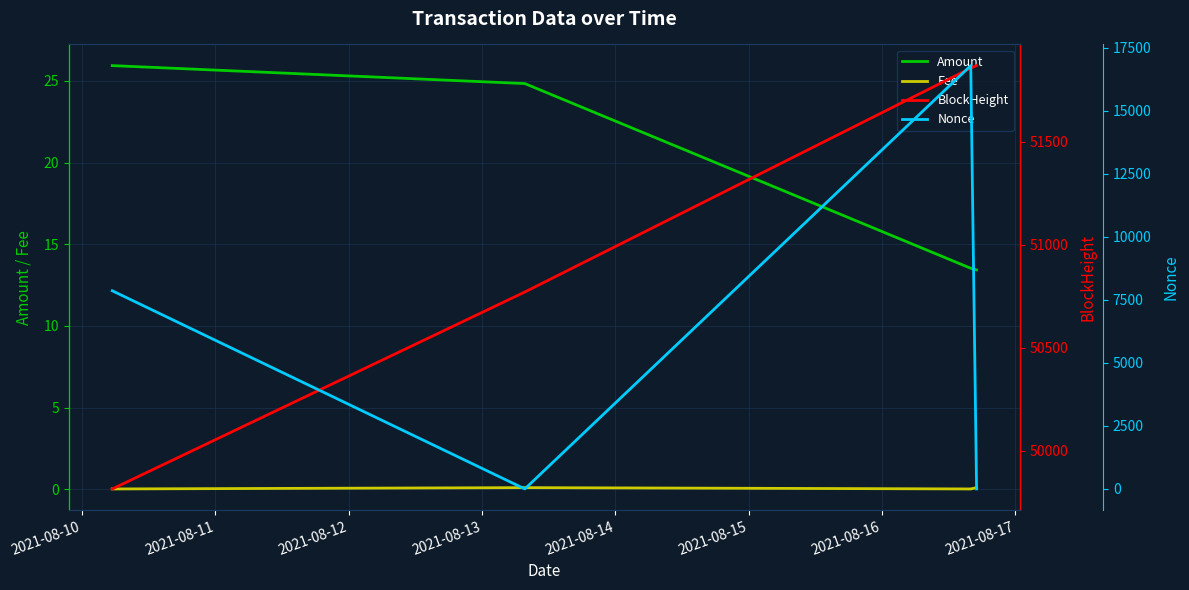

True or false: Fee and Amount intersect in this chart.

False